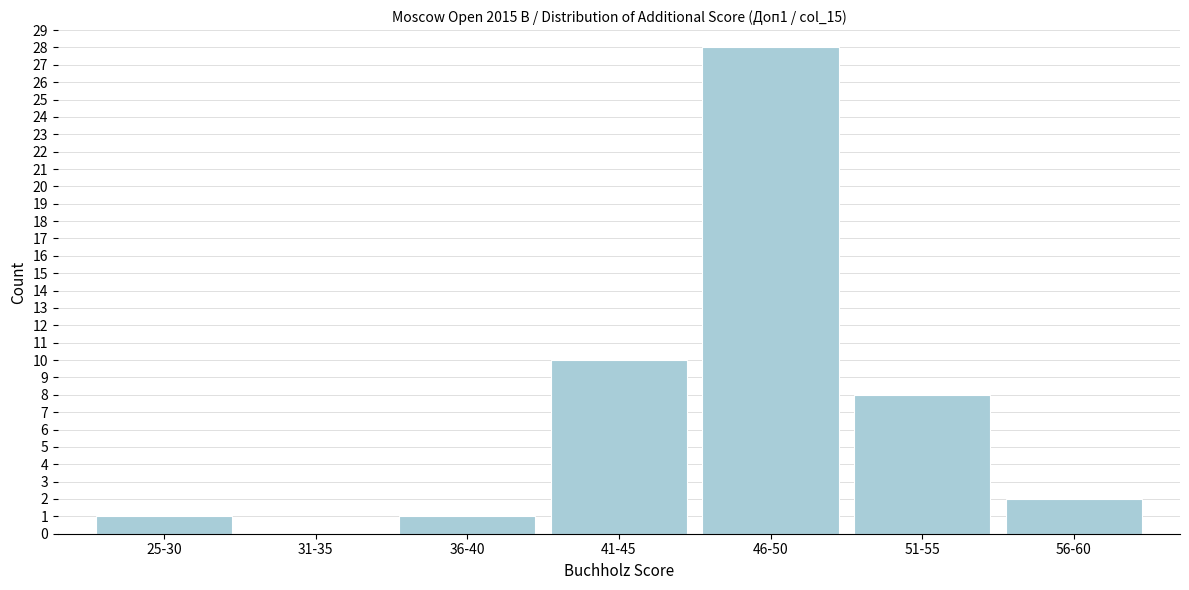

Reading left to right, extract all data points from this chart.

25-30=1	31-35=0	36-40=1	41-45=10	46-50=28	51-55=8	56-60=2